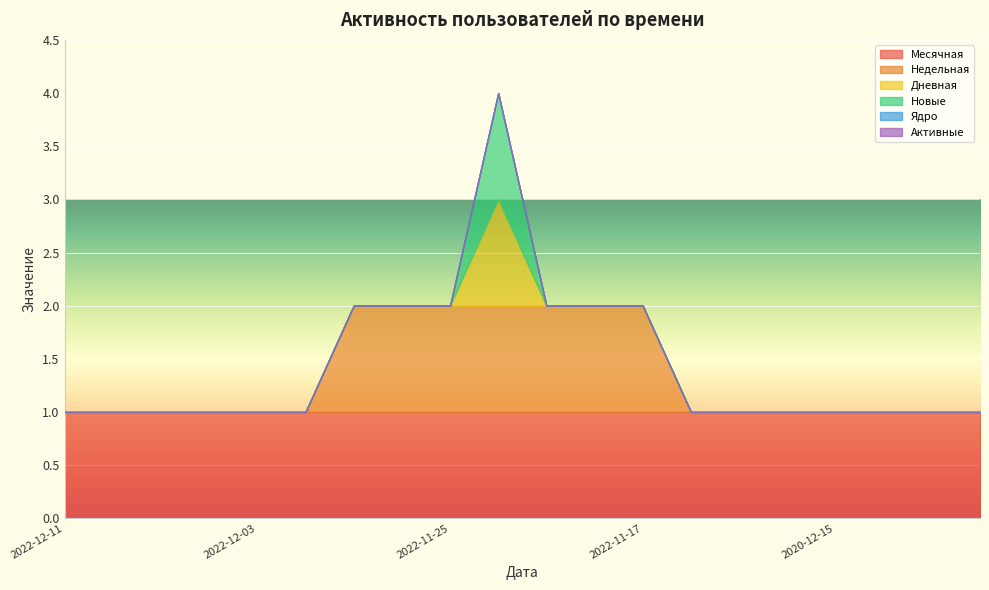

What is the spread (max minus min) of values at 2020-12-06?

1